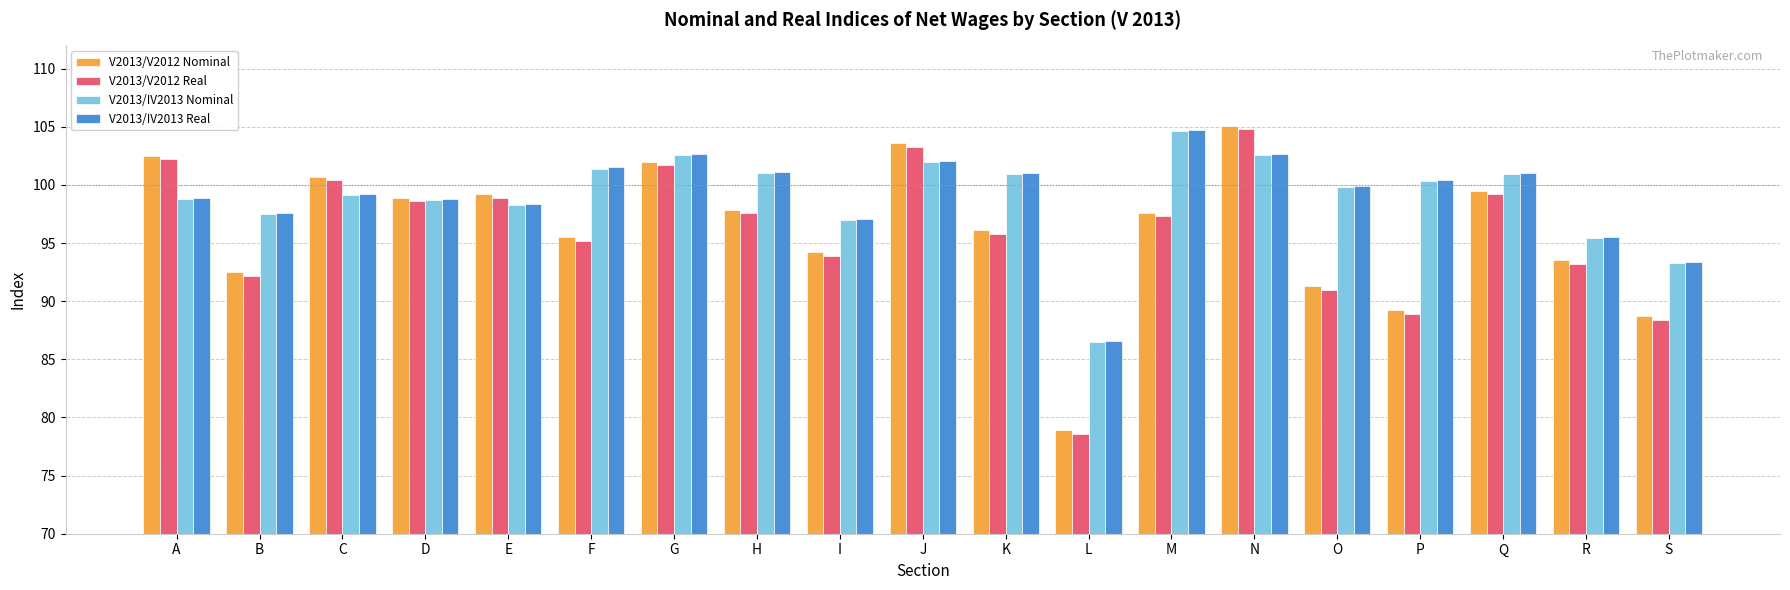

What is the difference between the V2013/V2012 Real values at C and F?

5.2